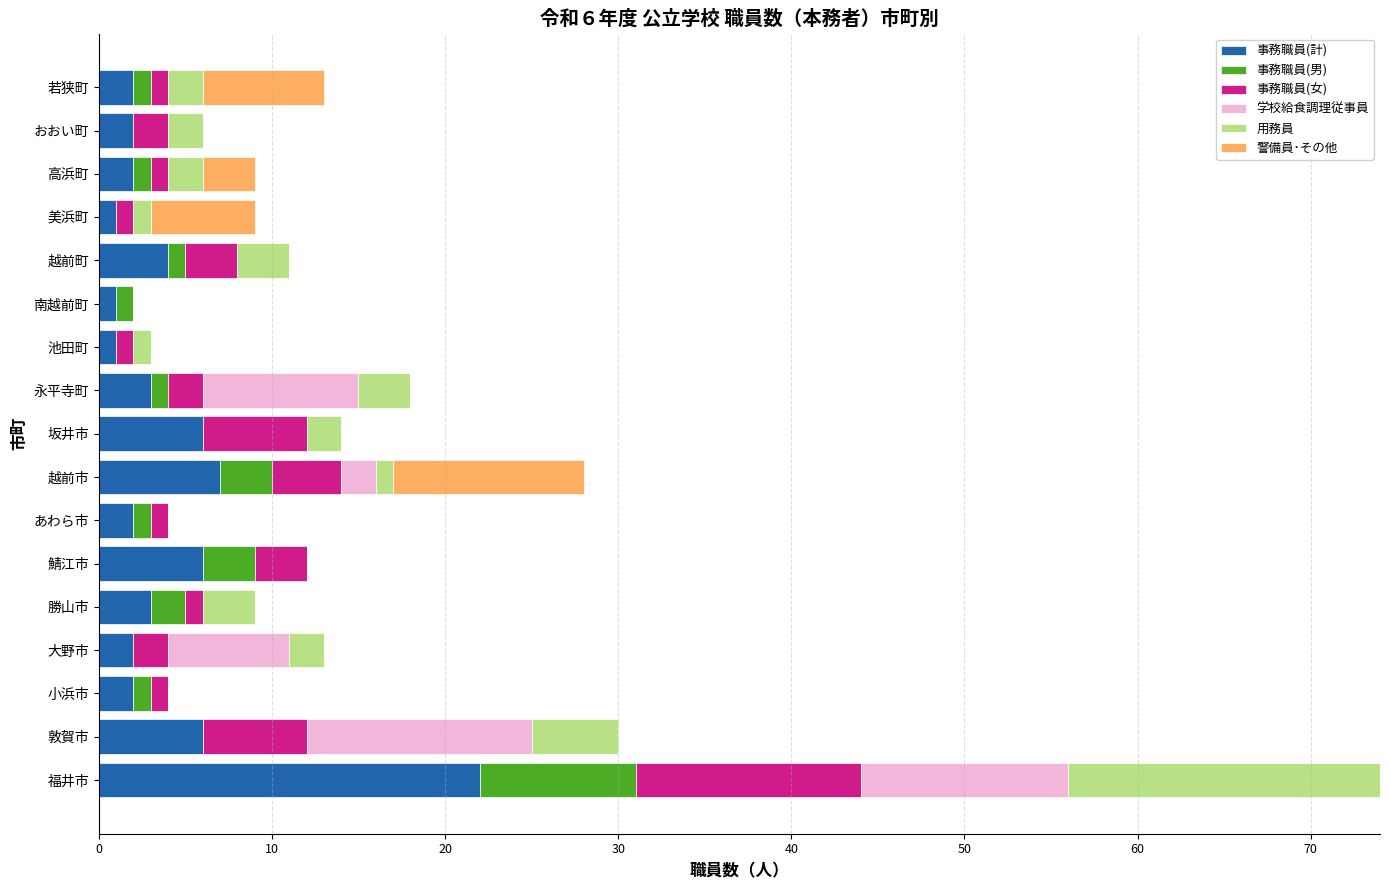

At which category is the sum across all series the highest?

福井市